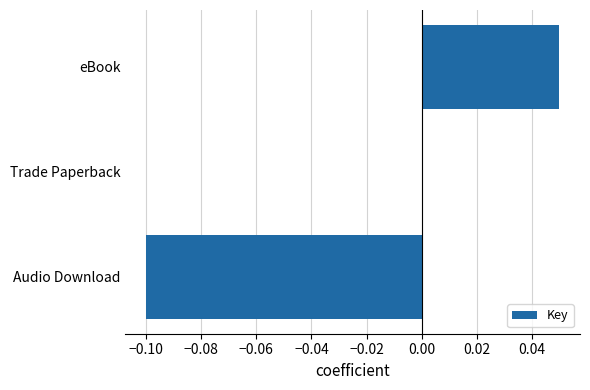

At which label is the value closest to 0?

Trade Paperback